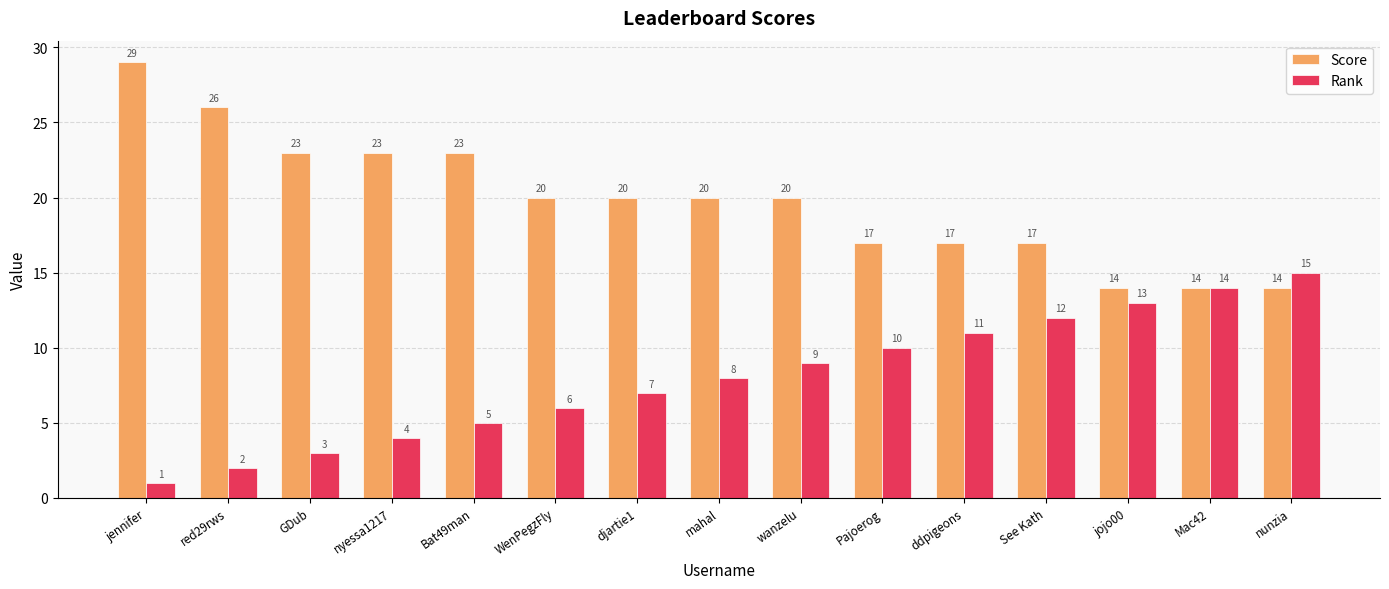

Is it true that Score equals 37 at nyessa1217?

False